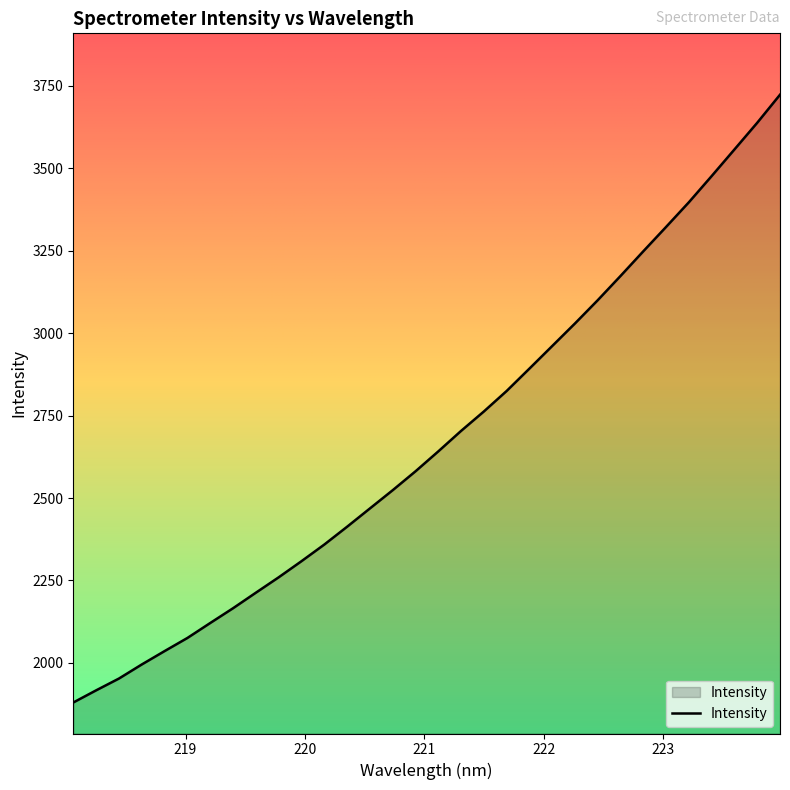

Does the chart have visible grid lines?

No